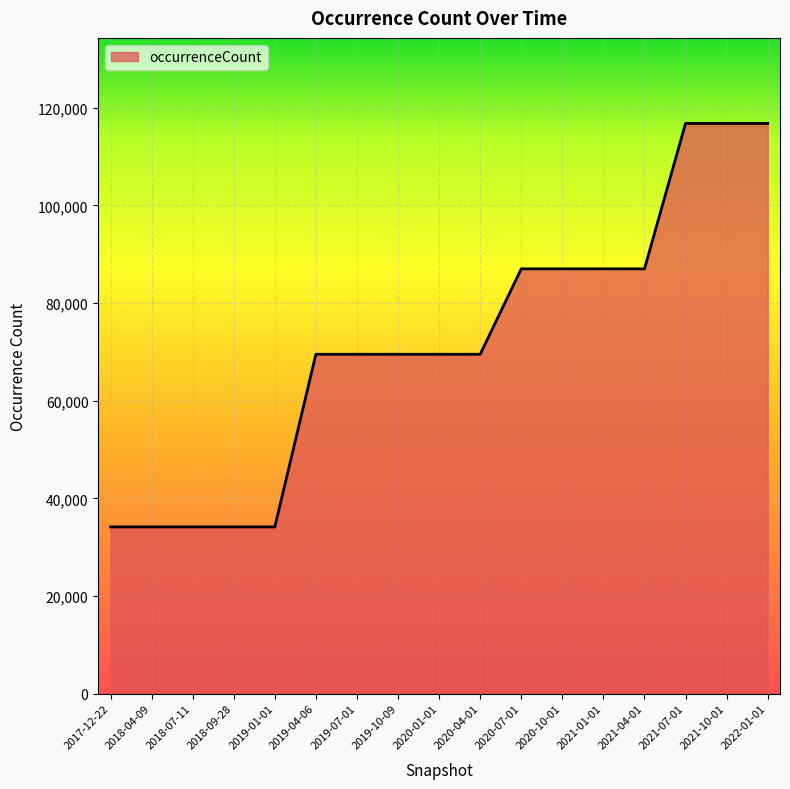

What is the change in value from 2019-01-01 to 2020-07-01?

+52860